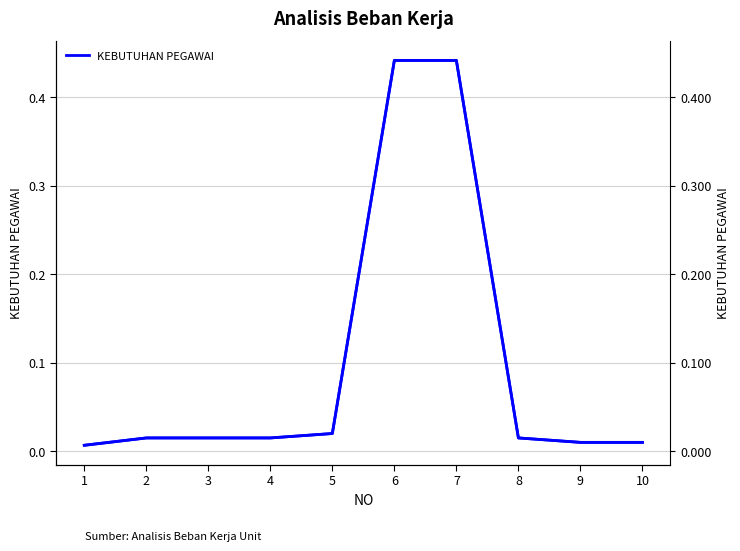

Is it true that the value at 9 is 0.0?

False